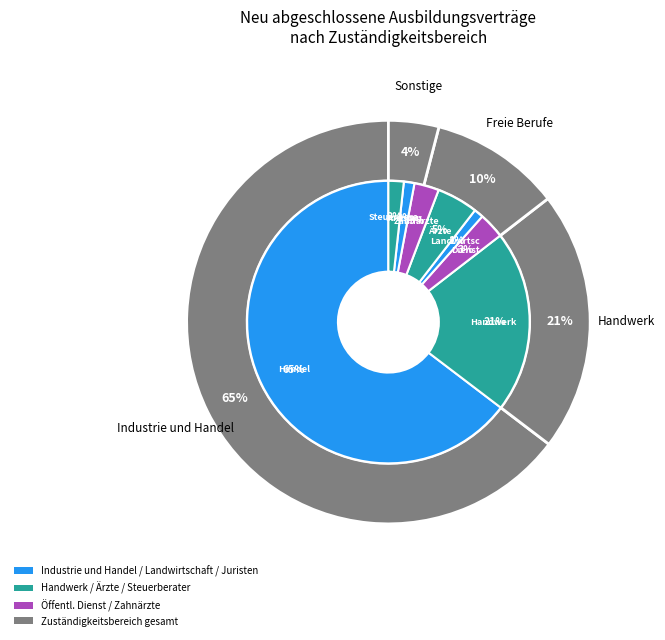

Does Industrie und Handel account for over 50% of the chart?

Yes